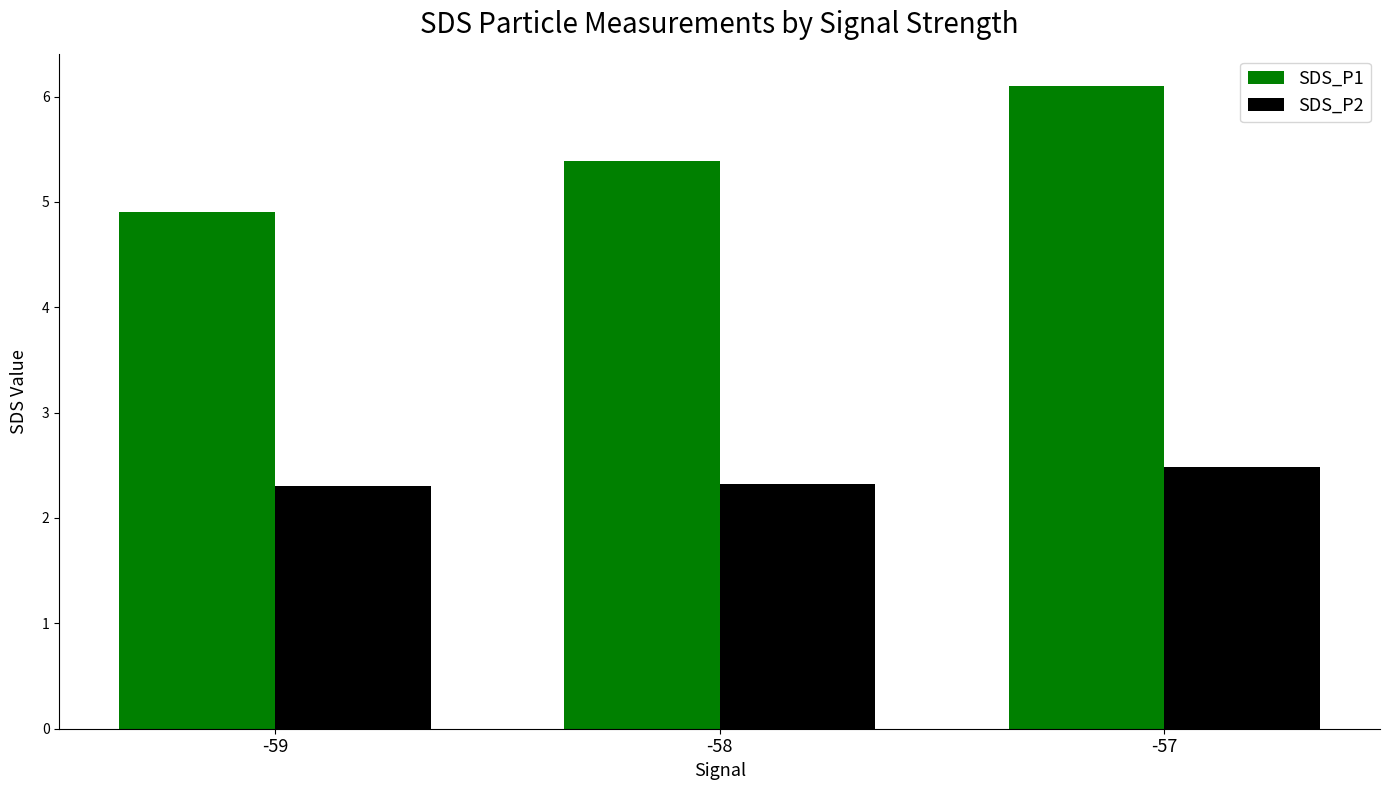

Does the chart contain any negative values?

No